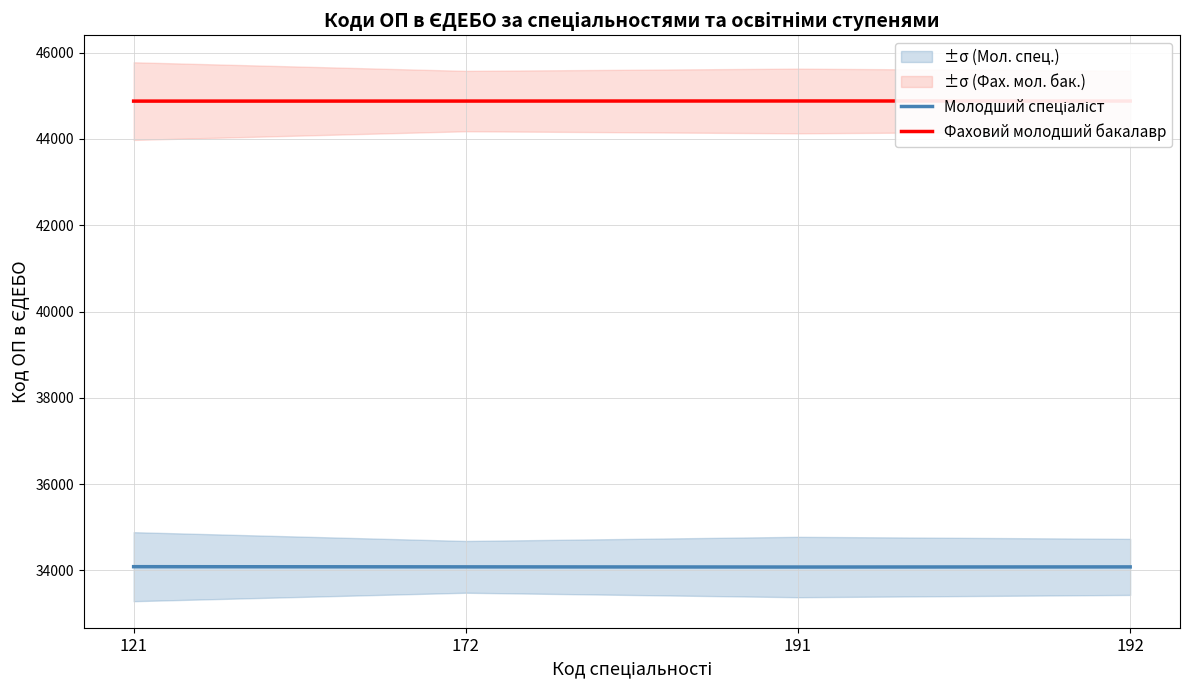

How many lines are shown in the chart?

2